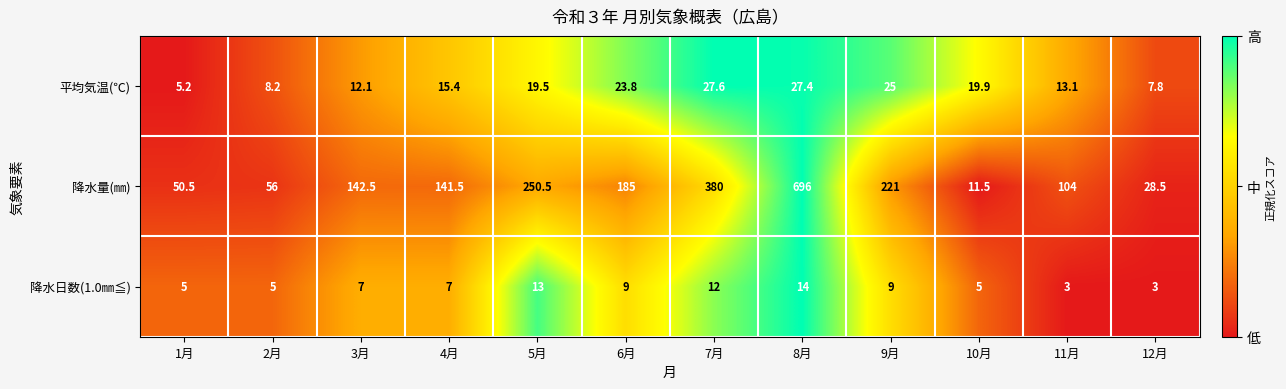

At which label does 平均気温(℃) first exceed 19?

5月